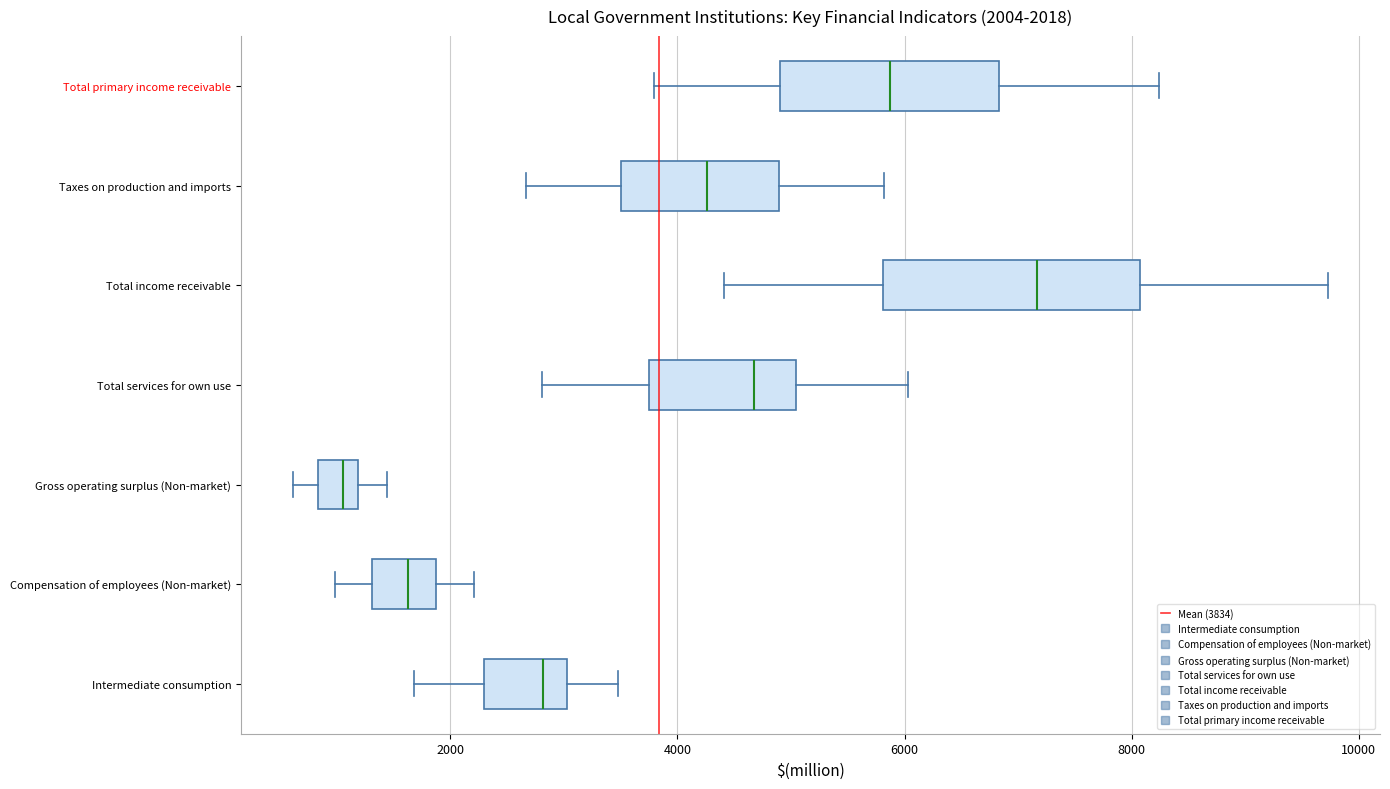

Which box's median line is the furthest to the left?

Gross operating surplus (Non-market)